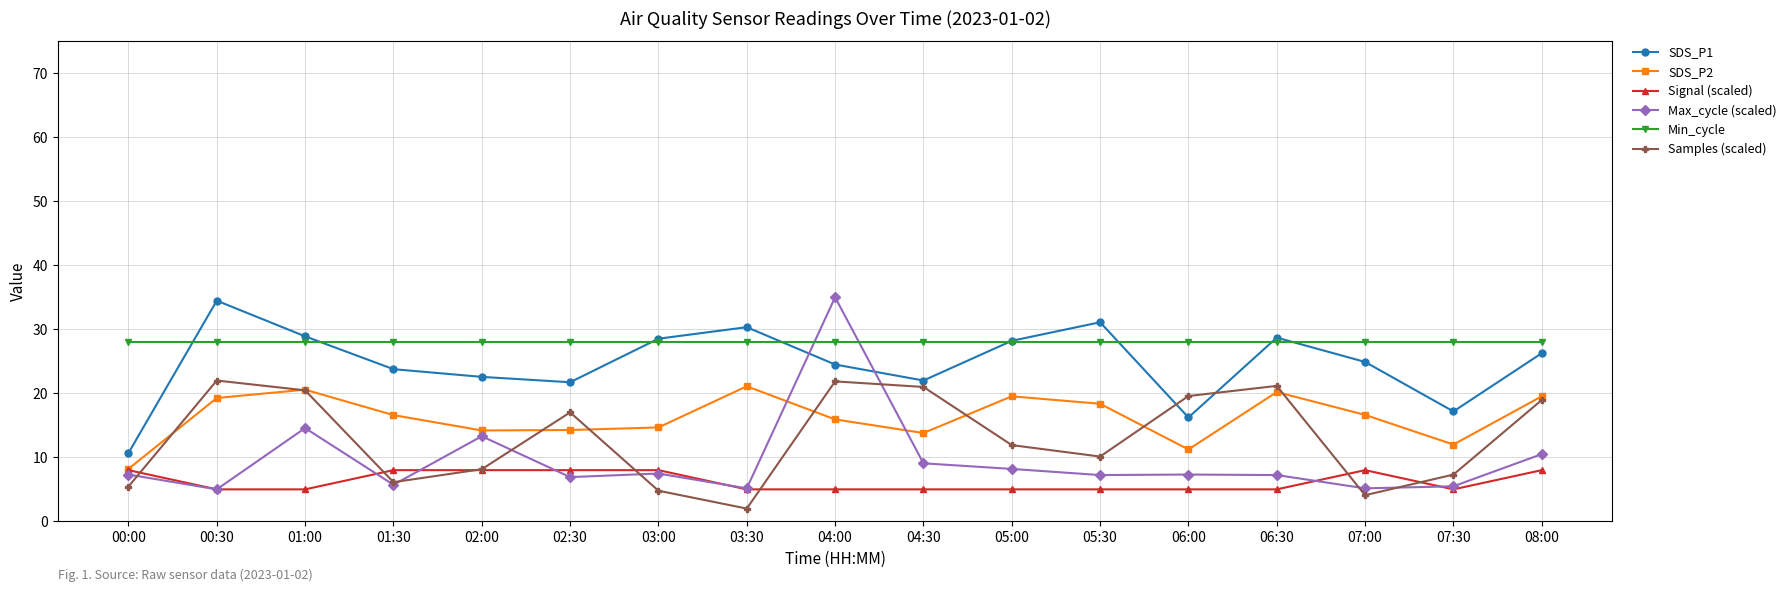

What is the value of the Min_cycle point at the 16th from the left?

28.0